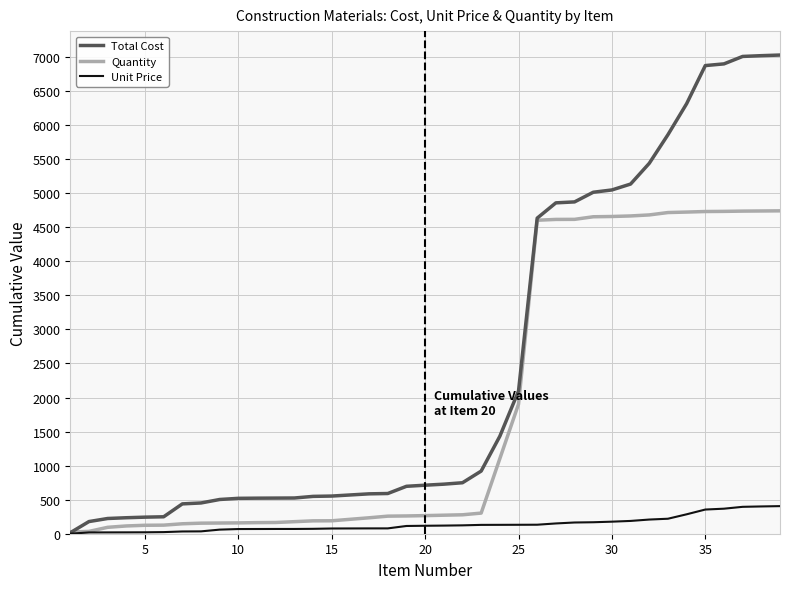

What is the greatest value displayed?

7028.6